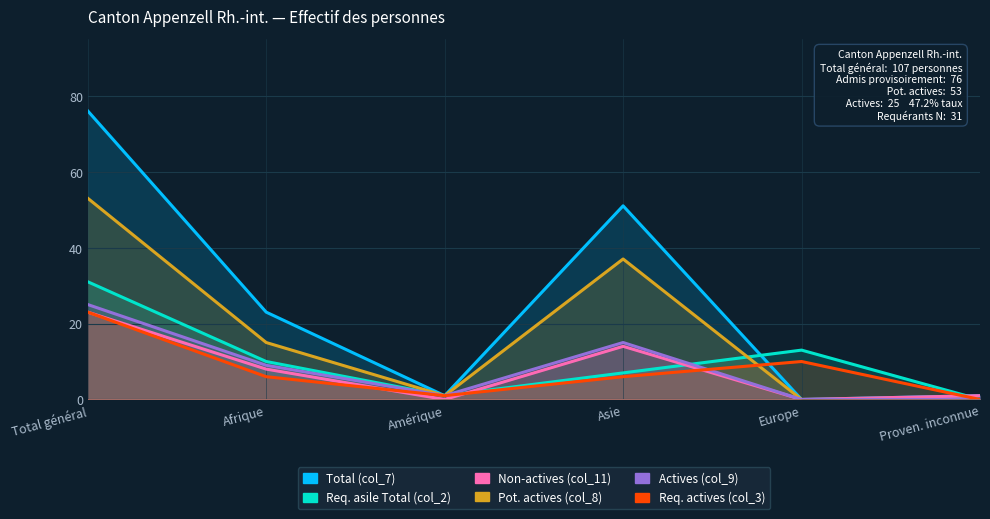

At which category does the chart reach its peak across all series?

Total général